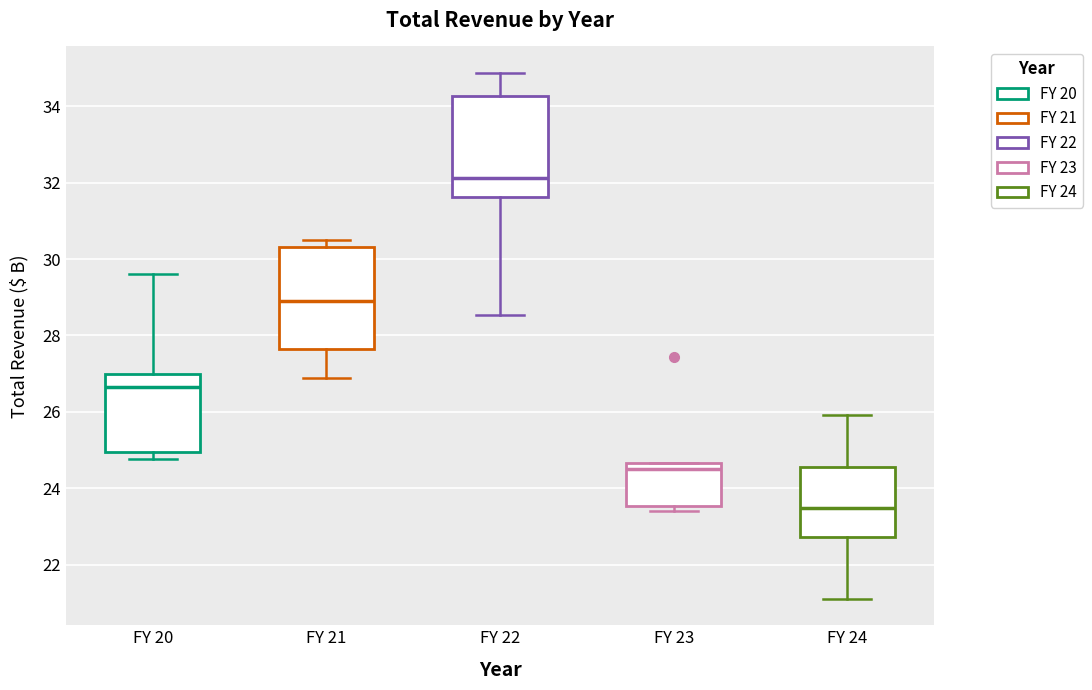

Reading left to right, transcribe this box plot: for each box, give where its median line is, the range the box spans, and where its two whiskers end, as read against the y-axis. The values are not printed on the chart, so give them approximately, as read against the axis.

FY 20: median 26.6, box 25.0 to 27.0, whiskers 24.8 to 29.6
FY 21: median 28.8, box 27.6 to 30.4, whiskers 26.8 to 30.6
FY 22: median 32.2, box 31.6 to 34.2, whiskers 28.6 to 34.8
FY 23: median 24.6 (just below the box's upper edge), box 23.6 to 24.6, whiskers 23.4 to 24.6
FY 24: median 23.4, box 22.8 to 24.6, whiskers 21.2 to 26.0